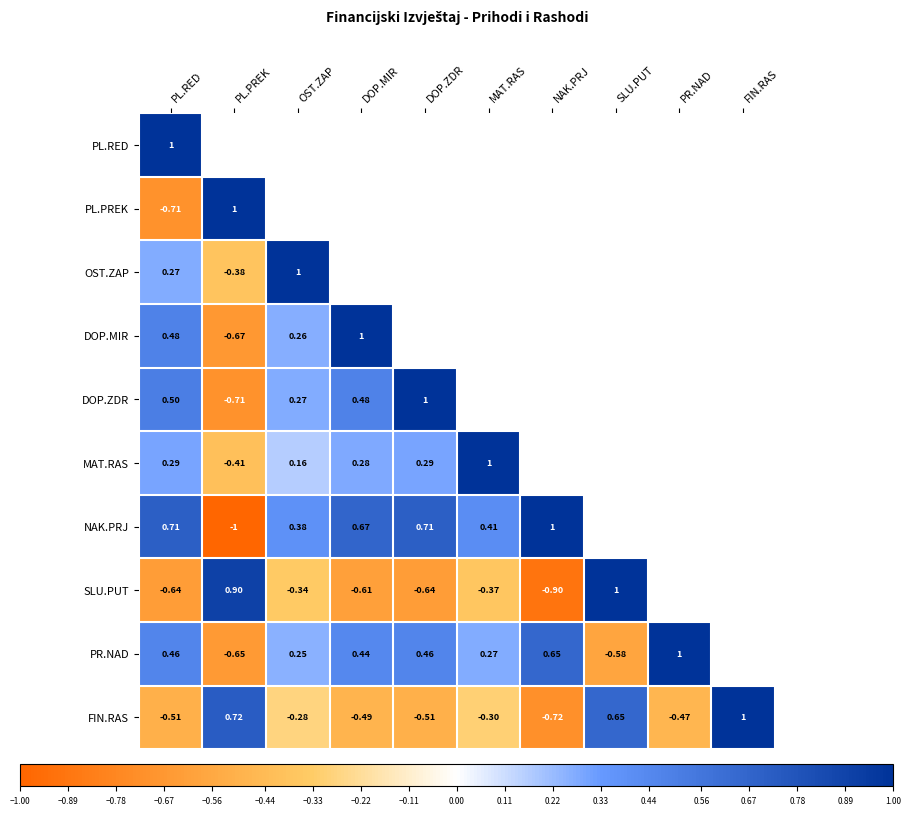

At which label is PR.NAD closest to 0?

OST.ZAP